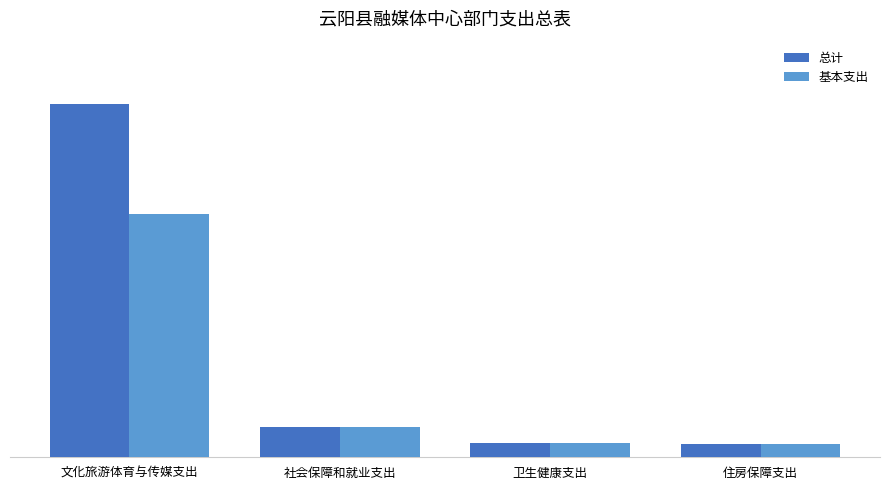

Is the value of 总计 at 文化旅游体育与传媒支出 greater than the value of 基本支出 at 文化旅游体育与传媒支出?

Yes